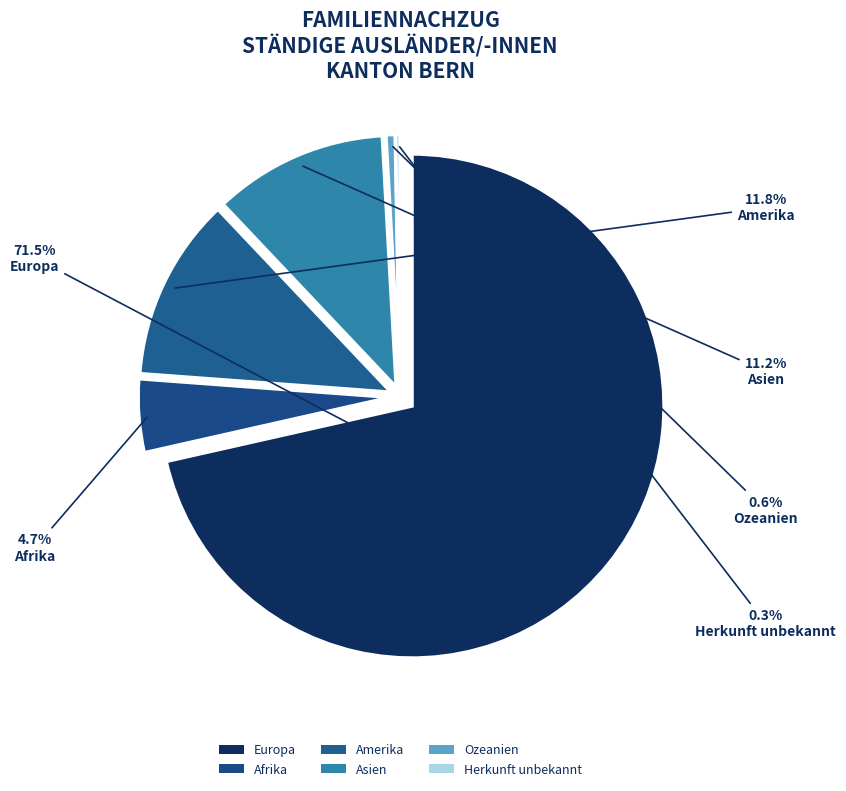

To the nearest percent, what percentage of the pie is Europa?

71%